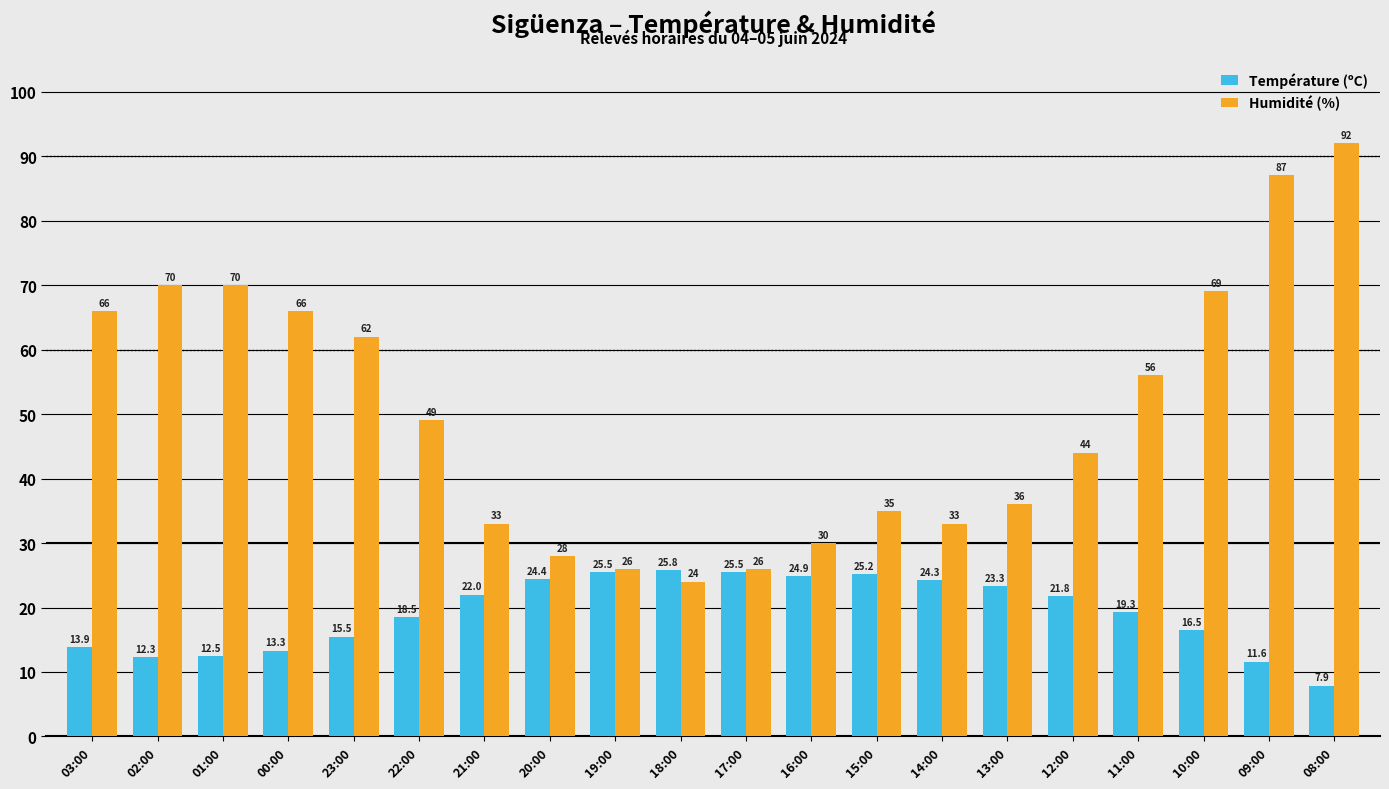

What is the spread (max minus min) of values at 12:00?

22.2